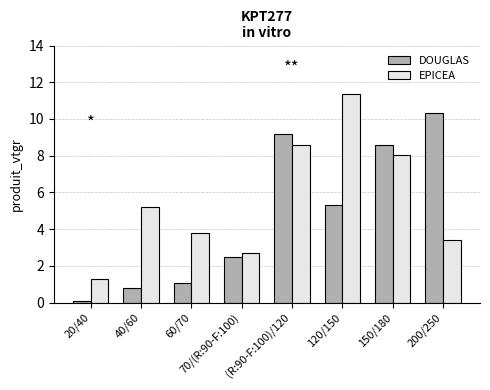

Which series has the largest total across all categories?

EPICEA